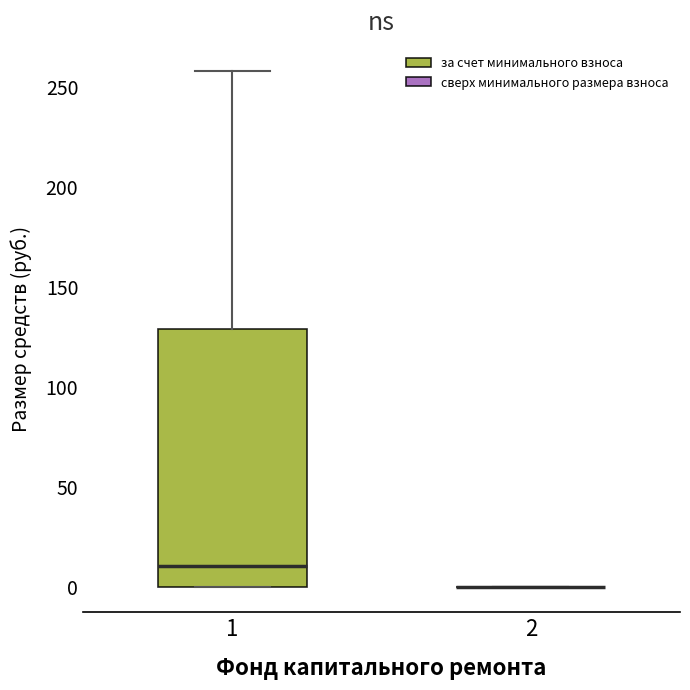

Reading left to right, read every box against the y-axis: the position of its median line, the range the box covers, and the ends of its whiskers. The values are not printed on the chart, so give them approximately, as read against the axis.

1: median 10, box 0 to 130, whiskers 0 to 255
2: box collapsed to a line at 0, whiskers 0 to 0